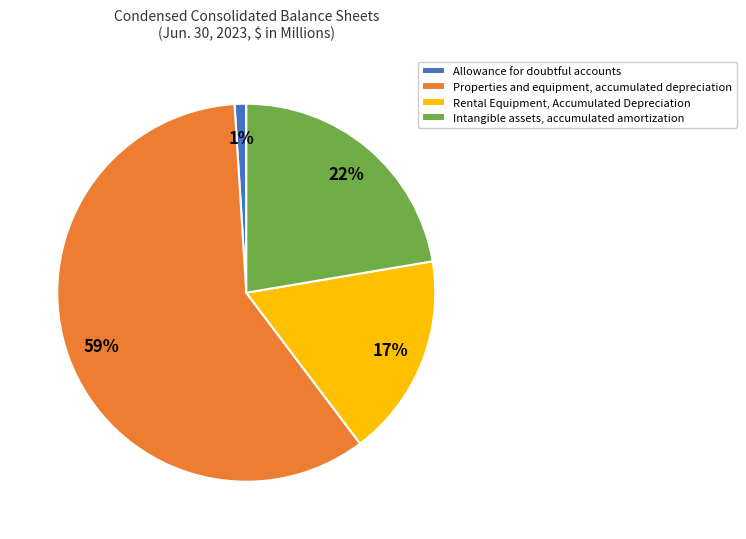

Is it true that Intangible assets, accumulated amortization is 22% of the pie?

True